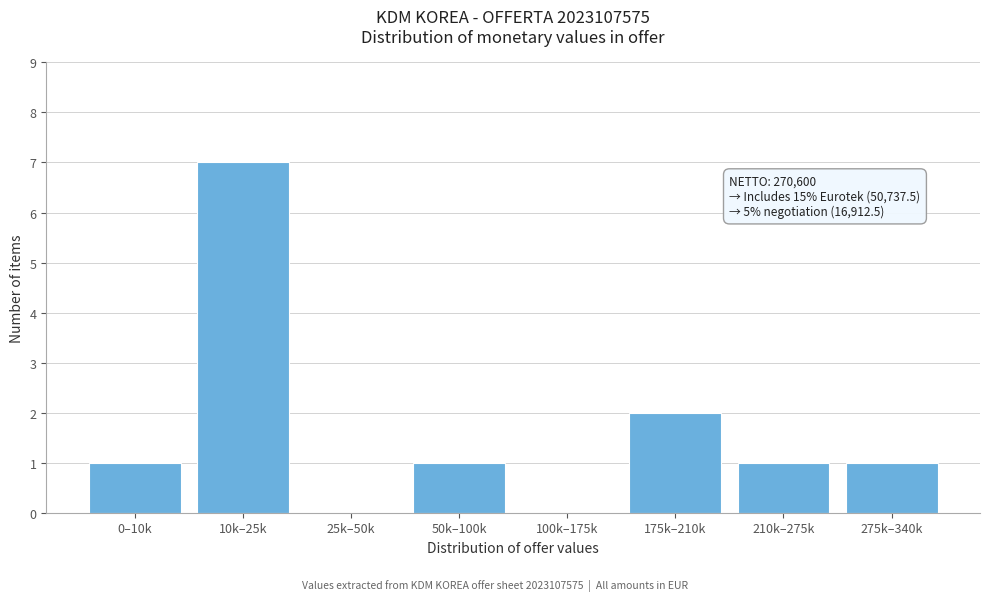

Reading left to right, list all the values displayed in this chart.

0–10k=1	10k–25k=7	25k–50k=0	50k–100k=1	100k–175k=0	175k–210k=2	210k–275k=1	275k–340k=1